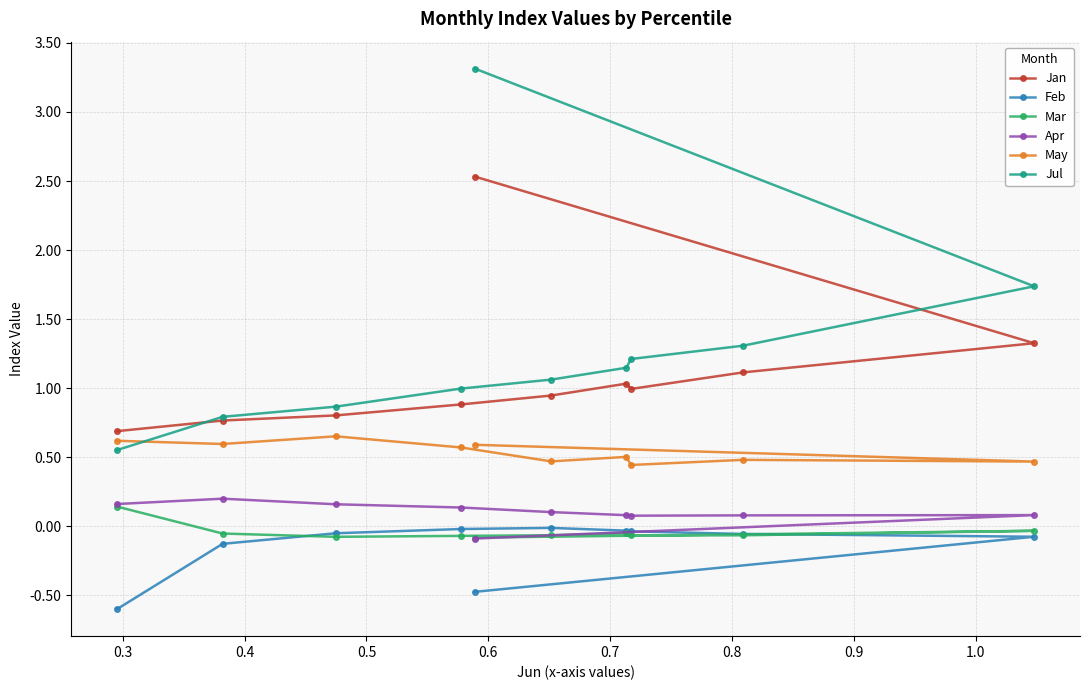

True or false: Jul has more than 2 points higher than both neighbors.

False